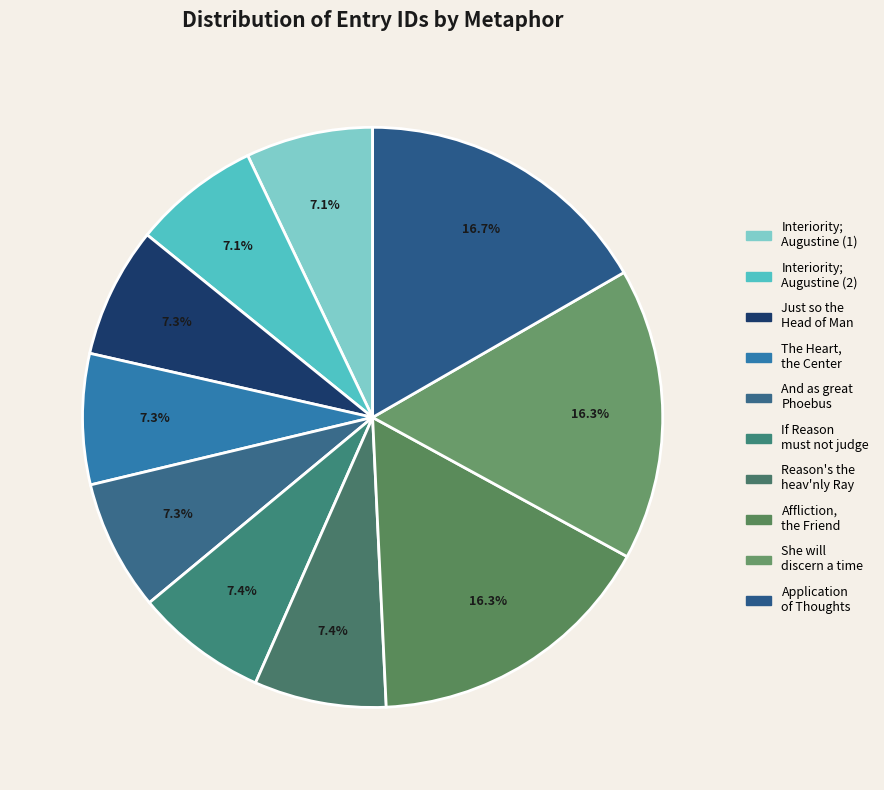

Which slice is the largest?

The application of our Thoughts